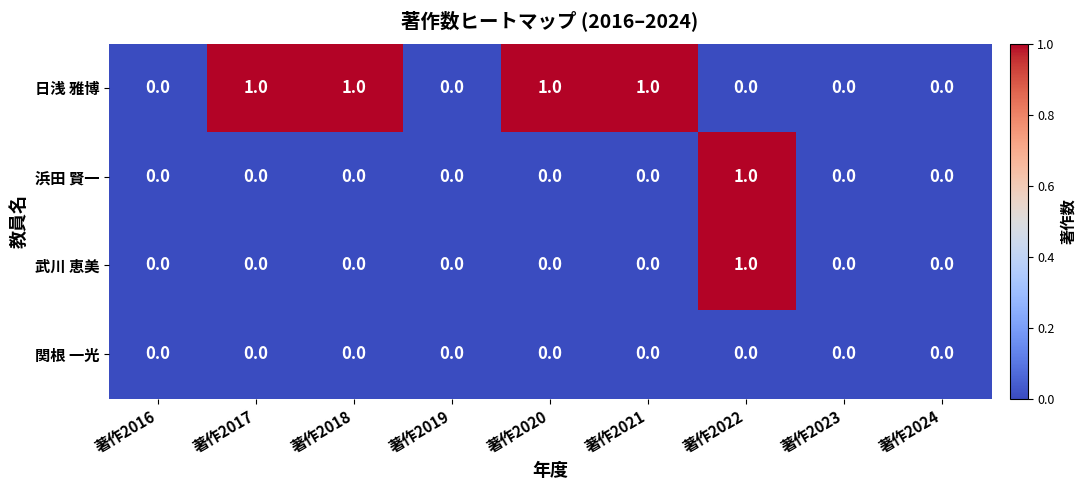

Between 著作2017 and 著作2023, which series saw the biggest shift?

日浅 雅博